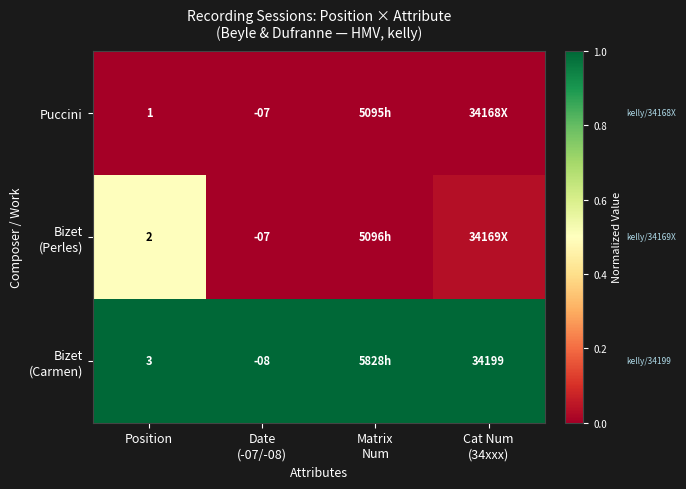

Is it true that Bizet (Perles) equals 0.3 at Position?

False